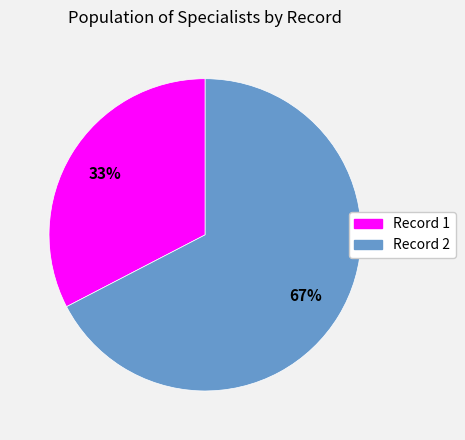

Which category has the biggest portion of the pie?

Record 2